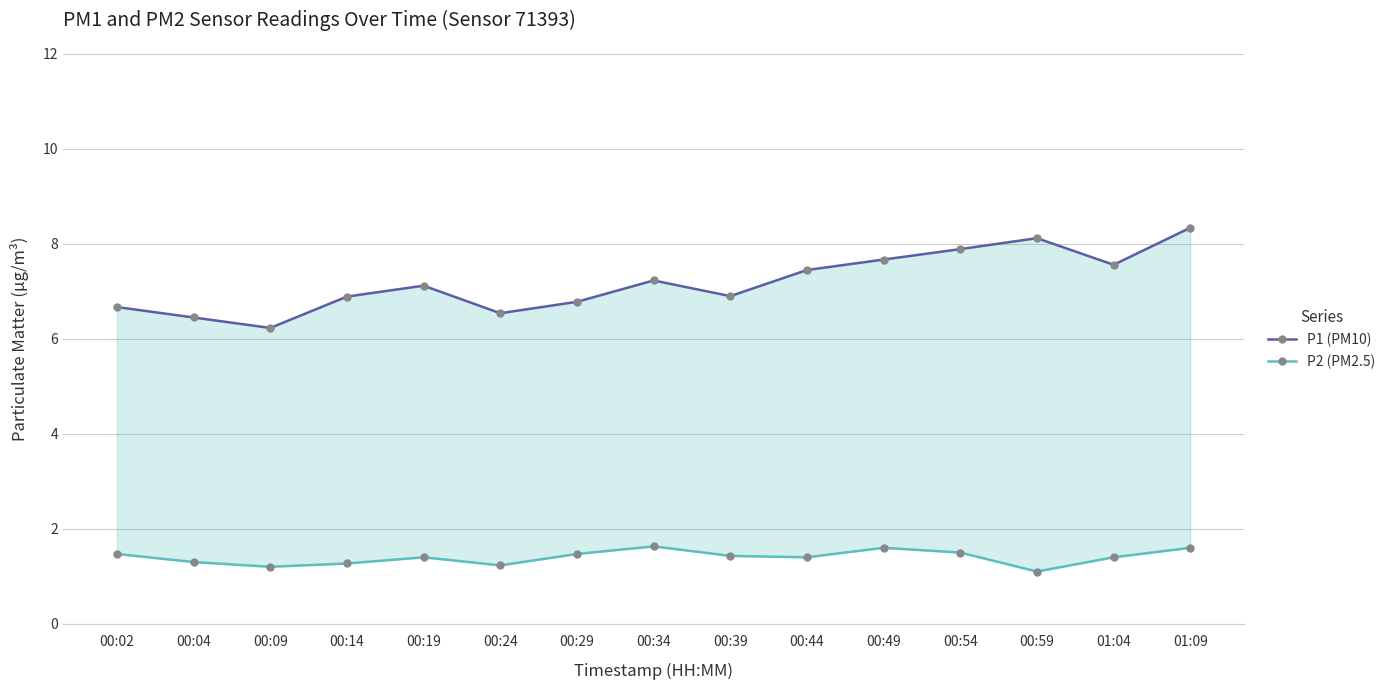

What is the difference between the maximum and minimum values in the P1 (PM10) series?

2.1